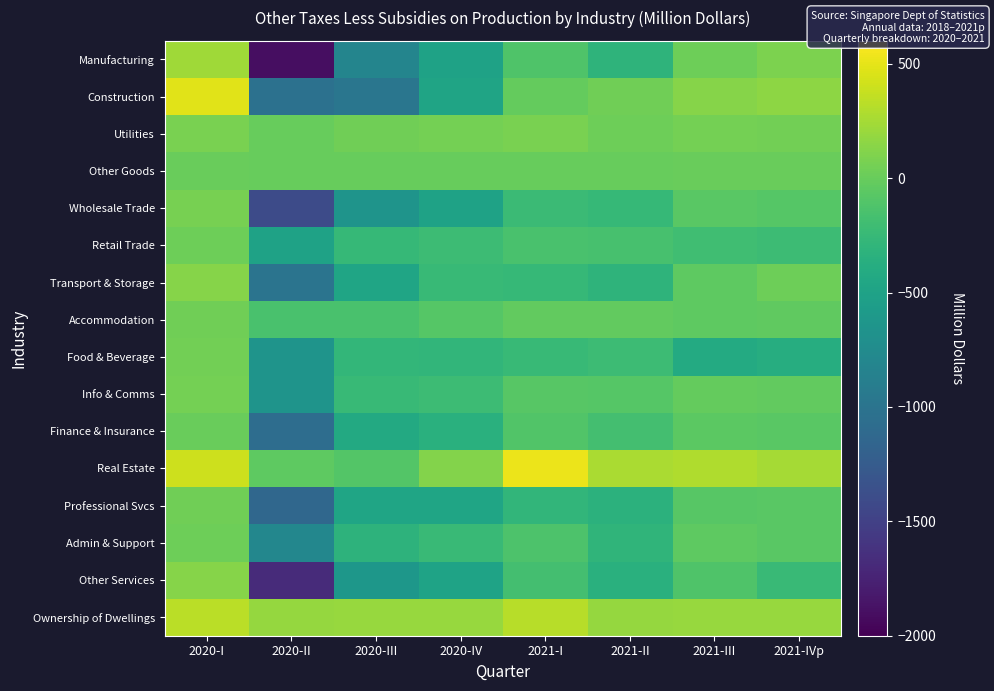

Reading left to right, extract all data points from this chart.

Manufacturing: 2020-I=230.0	2020-II=-1901.1	2020-III=-818.5	2020-IV=-504.1	2021-I=-117.4	2021-II=-304.4	2021-III=27.1	2021-IVp=89.7
Construction: 2020-I=480.6	2020-II=-1035.1	2020-III=-980.7	2020-IV=-485.5	2021-I=-11.6	2021-II=35.5	2021-III=125.1	2021-IVp=158.9
Utilities: 2020-I=77.7	2020-II=-2.5	2020-III=37.1	2020-IV=57.9	2021-I=76.3	2021-II=25.9	2021-III=52.8	2021-IVp=49.2
Other Goods: 2020-I=2.4	2020-II=-9.3	2020-III=-2.1	2020-IV=-1.2	2021-I=0.2	2021-II=-0.1	2021-III=1.2	2021-IVp=1.0
Wholesale Trade: 2020-I=68.1	2020-II=-1401.2	2020-III=-654.4	2020-IV=-500.6	2021-I=-231.6	2021-II=-259.6	2021-III=-65.0	2021-IVp=-81.1
Retail Trade: 2020-I=24.6	2020-II=-506.6	2020-III=-255.3	2020-IV=-213.5	2021-I=-145.4	2021-II=-154.0	2021-III=-193.1	2021-IVp=-218.5
Transport & Storage: 2020-I=122.9	2020-II=-995.2	2020-III=-474.7	2020-IV=-252.2	2021-I=-254.8	2021-II=-305.9	2021-III=-42.9	2021-IVp=26.6
Accommodation: 2020-I=35.2	2020-II=-151.4	2020-III=-143.9	2020-IV=-84.0	2021-I=-22.5	2021-II=-26.2	2021-III=-40.5	2021-IVp=-39.8
Food & Beverage: 2020-I=42.5	2020-II=-657.8	2020-III=-280.9	2020-IV=-285.7	2021-I=-243.3	2021-II=-220.5	2021-III=-407.2	2021-IVp=-383.1
Info & Comms: 2020-I=53.1	2020-II=-653.2	2020-III=-245.7	2020-IV=-217.0	2021-I=-78.1	2021-II=-82.6	2021-III=-11.0	2021-IVp=-26.3
Finance & Insurance: 2020-I=5.8	2020-II=-1067.5	2020-III=-424.7	2020-IV=-351.8	2021-I=-106.7	2021-II=-174.5	2021-III=-55.2	2021-IVp=-66.4
Real Estate: 2020-I=398.6	2020-II=-44.7	2020-III=-93.0	2020-IV=113.3	2021-I=528.6	2021-II=268.6	2021-III=291.8	2021-IVp=249.7
Professional Svcs: 2020-I=35.6	2020-II=-1127.4	2020-III=-470.4	2020-IV=-474.1	2021-I=-287.1	2021-II=-324.5	2021-III=-72.4	2021-IVp=-70.2
Admin & Support: 2020-I=28.8	2020-II=-793.2	2020-III=-323.3	2020-IV=-237.2	2021-I=-130.8	2021-II=-302.4	2021-III=-49.7	2021-IVp=-66.0
Other Services: 2020-I=128.9	2020-II=-1677.8	2020-III=-620.0	2020-IV=-492.4	2021-I=-176.2	2021-II=-352.4	2021-III=-119.2	2021-IVp=-234.3
Ownership of Dwellings: 2020-I=328.4	2020-II=191.6	2020-III=199.8	2020-IV=203.4	2021-I=324.3	2021-II=188.1	2021-III=196.2	2021-IVp=199.8